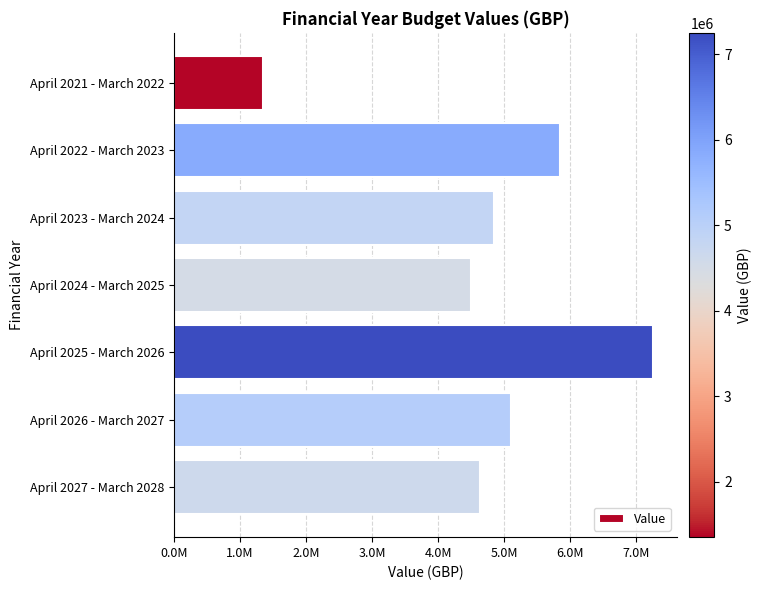

Are the bars horizontal?

Yes